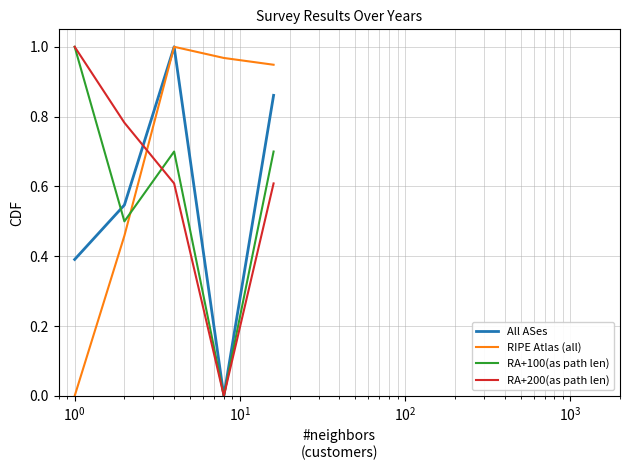

Rank the series by their average value, from lowest to highest.

All ASes, RA+100(as path len), RA+200(as path len), RIPE Atlas (all)